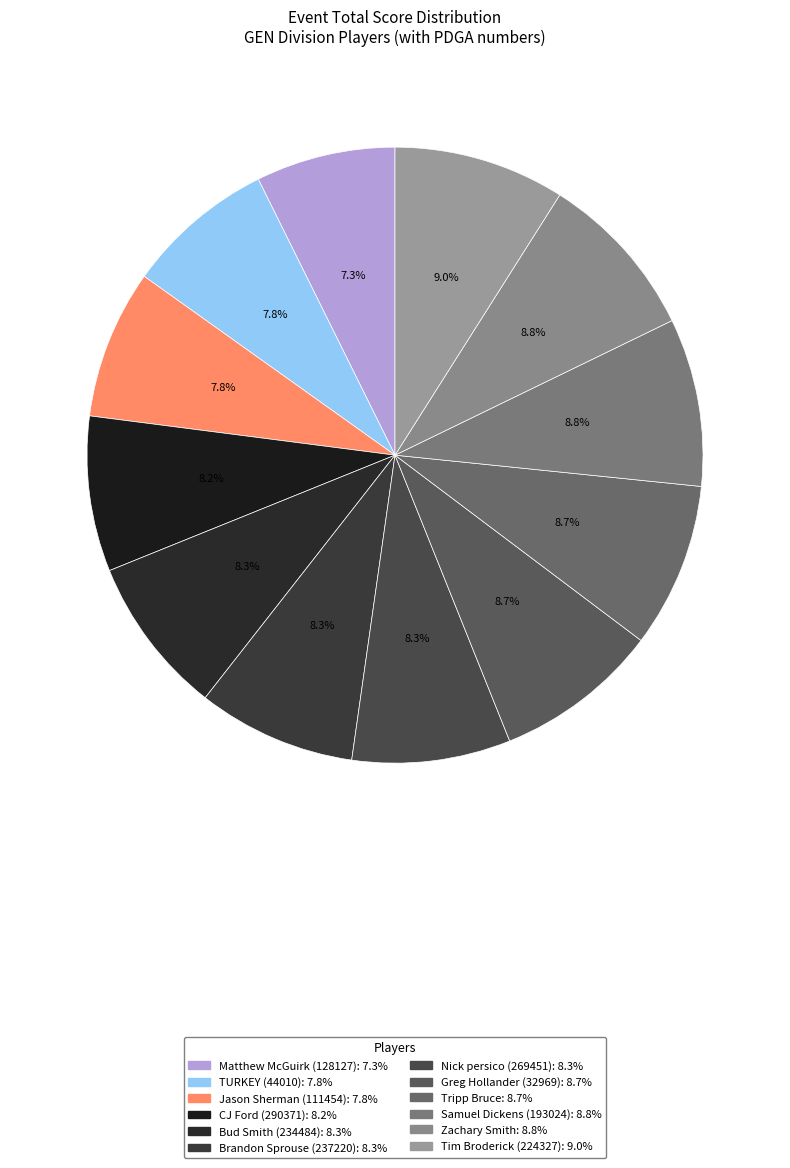

Between Bud Smith (234484) and Nick persico (269451), which is larger?

Bud Smith (234484)